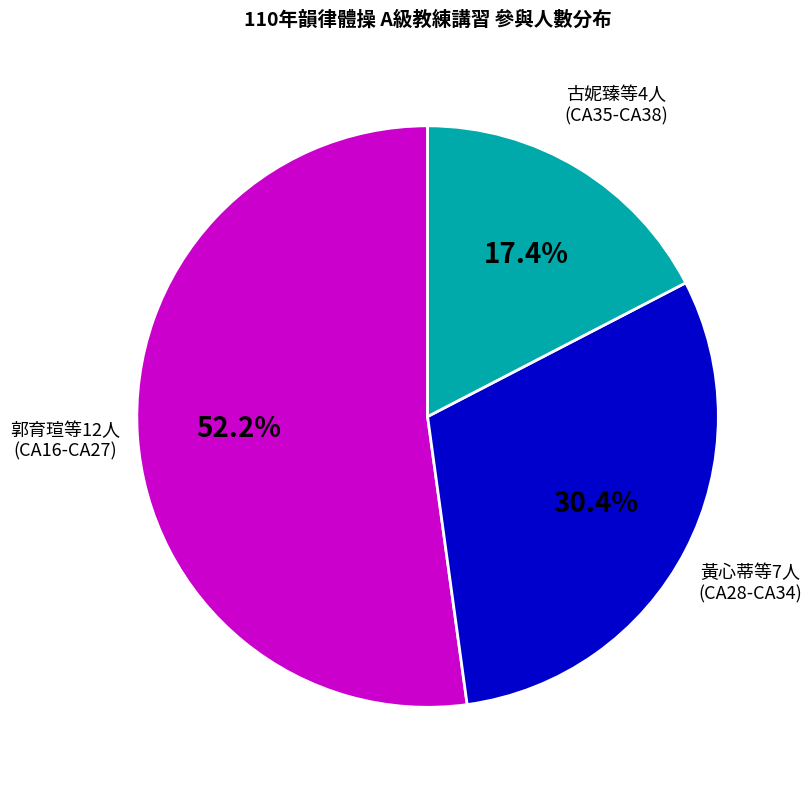

Does any single category account for the majority?

Yes